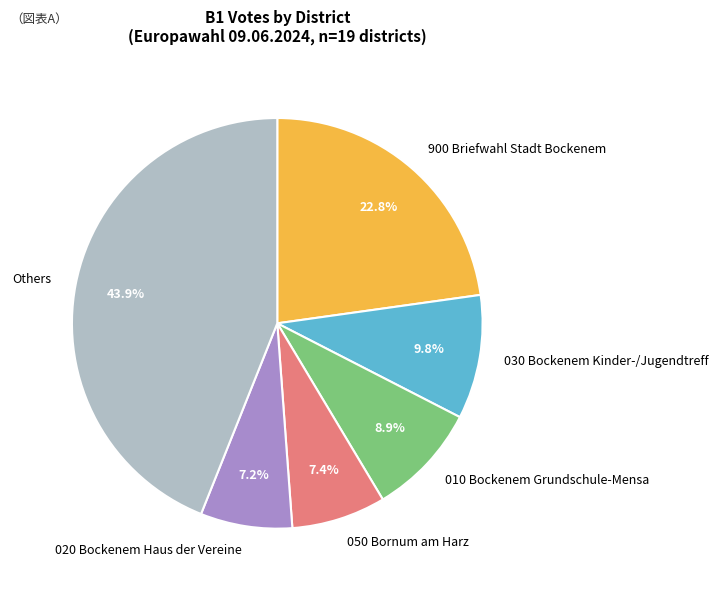

Which category has the biggest portion of the pie?

Others